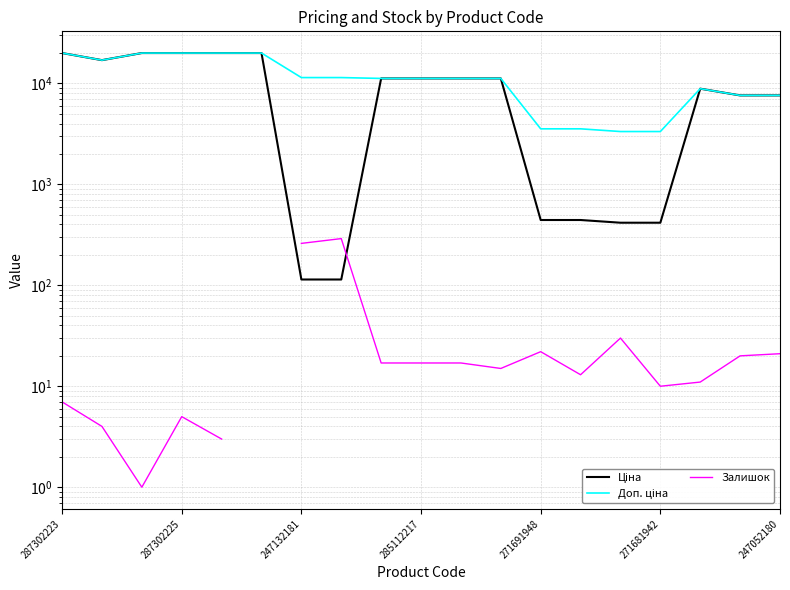

Between 8 and 11, which series saw the biggest shift?

Залишок